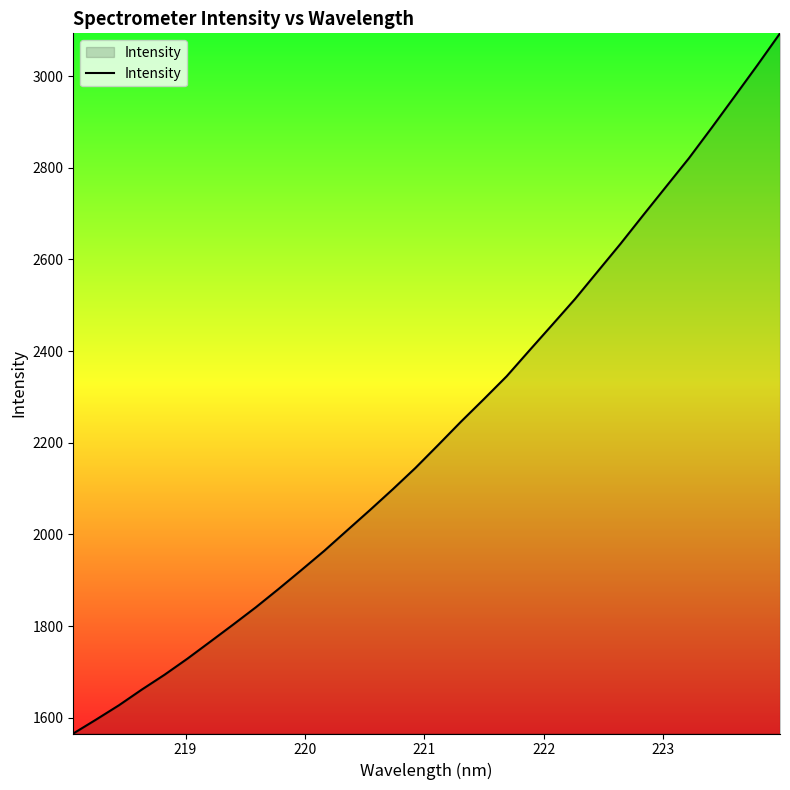

What is the minimum value shown in the chart?

1565.7